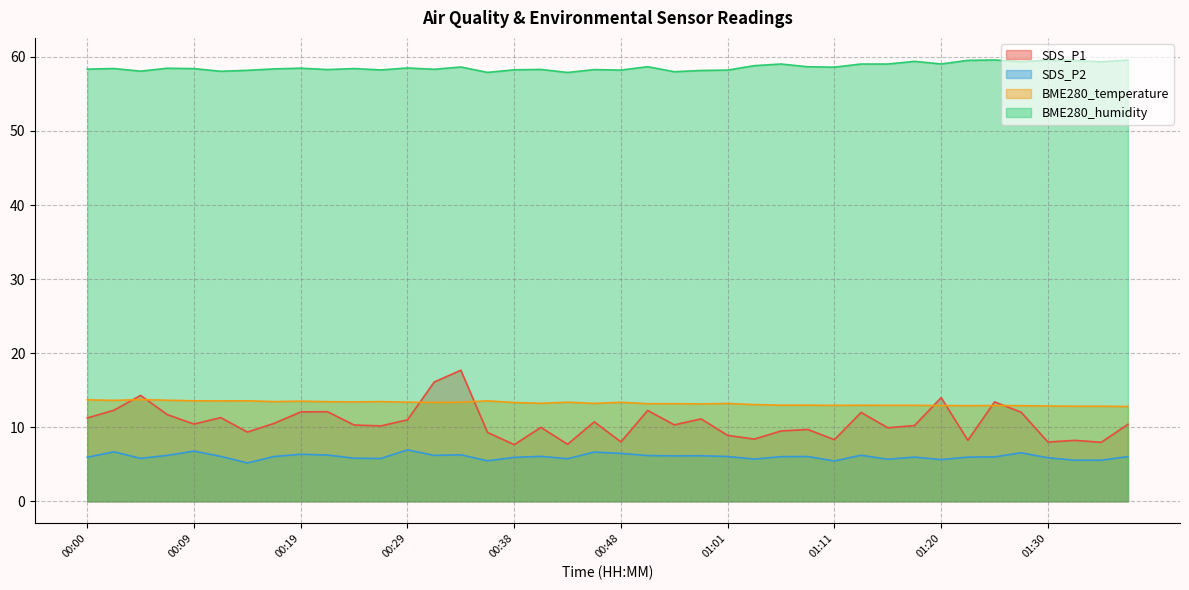

What position from the right is 01:20?

8